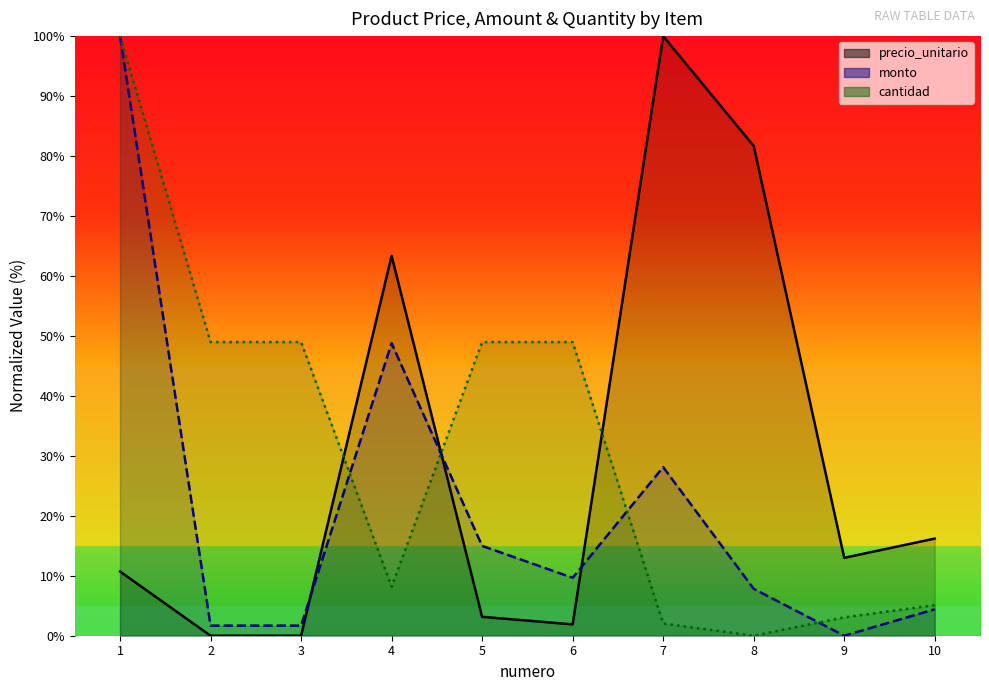

What is the value of the cantidad point at the 10th from the left?

5.1